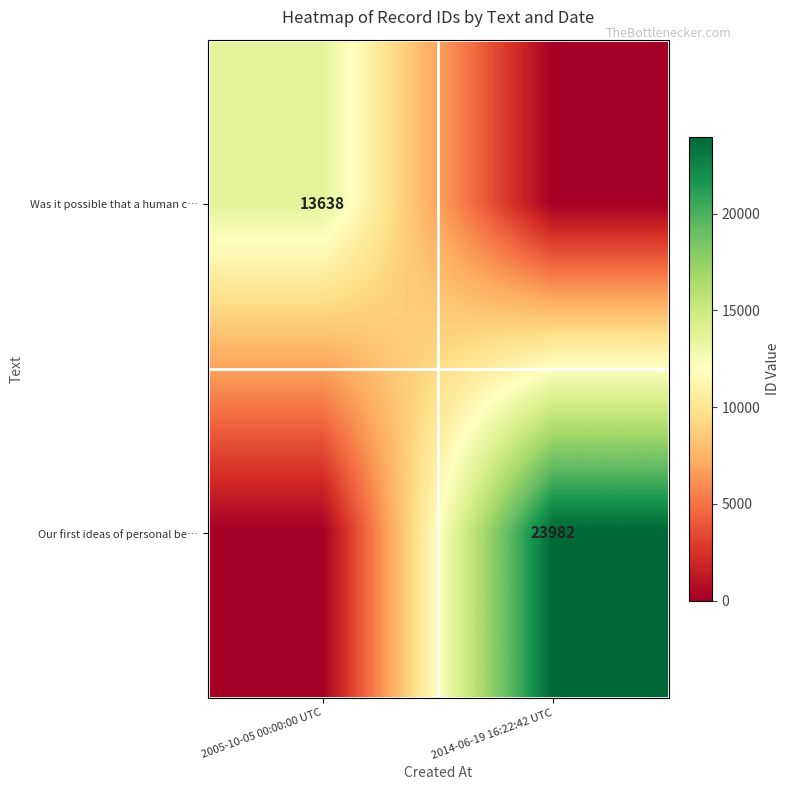

What is the difference between the highest and lowest values at 2014-06-19 16:22:42 UTC?

23982